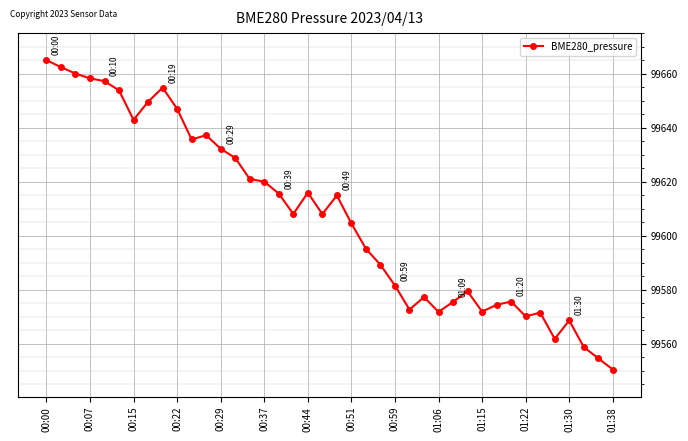

True or false: the data has more than 2 interior local peaks.

True